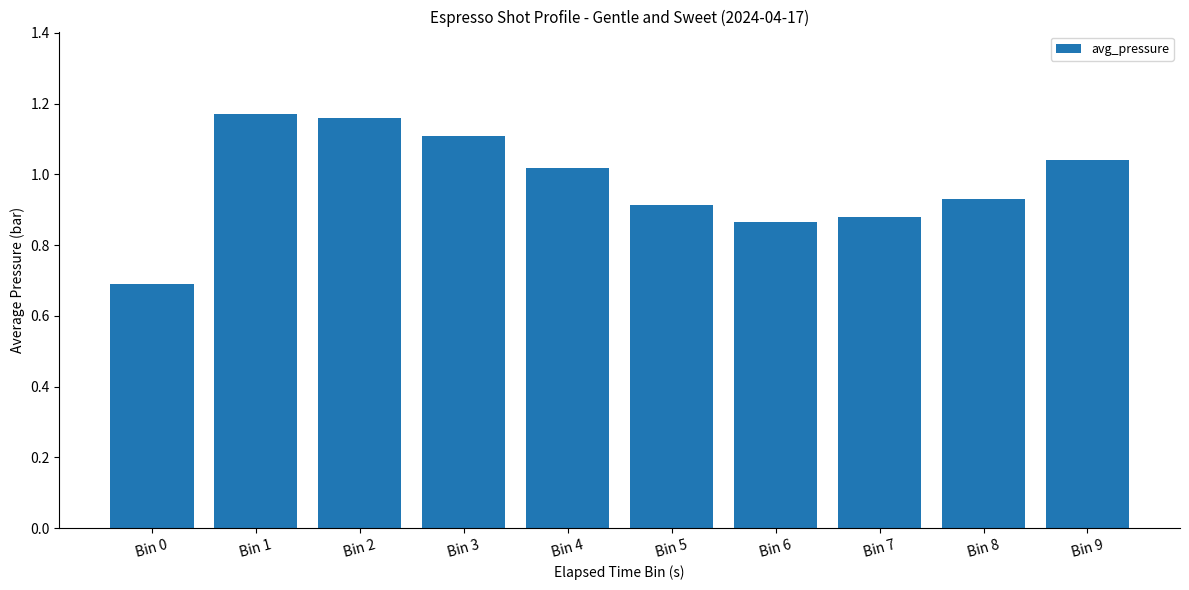

What is the minimum value shown in the chart?

0.7